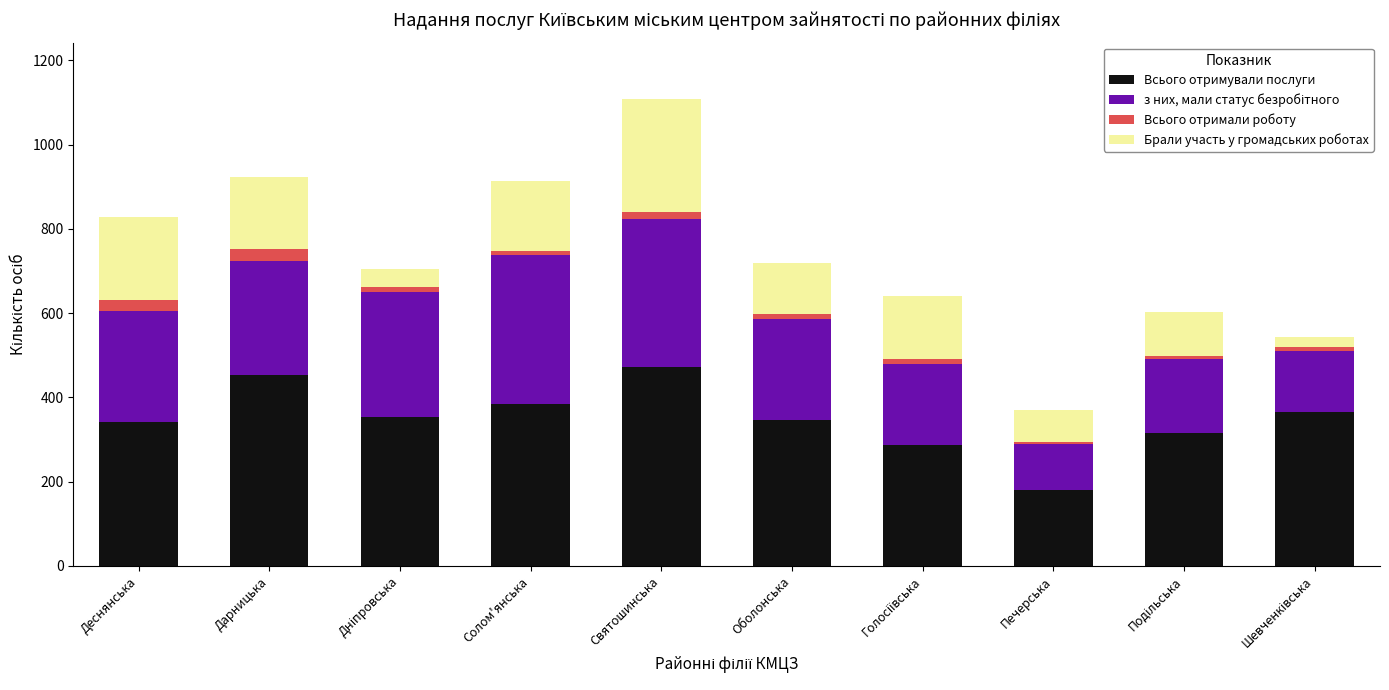

What is the maximum value for Всього отримували послуги?

473